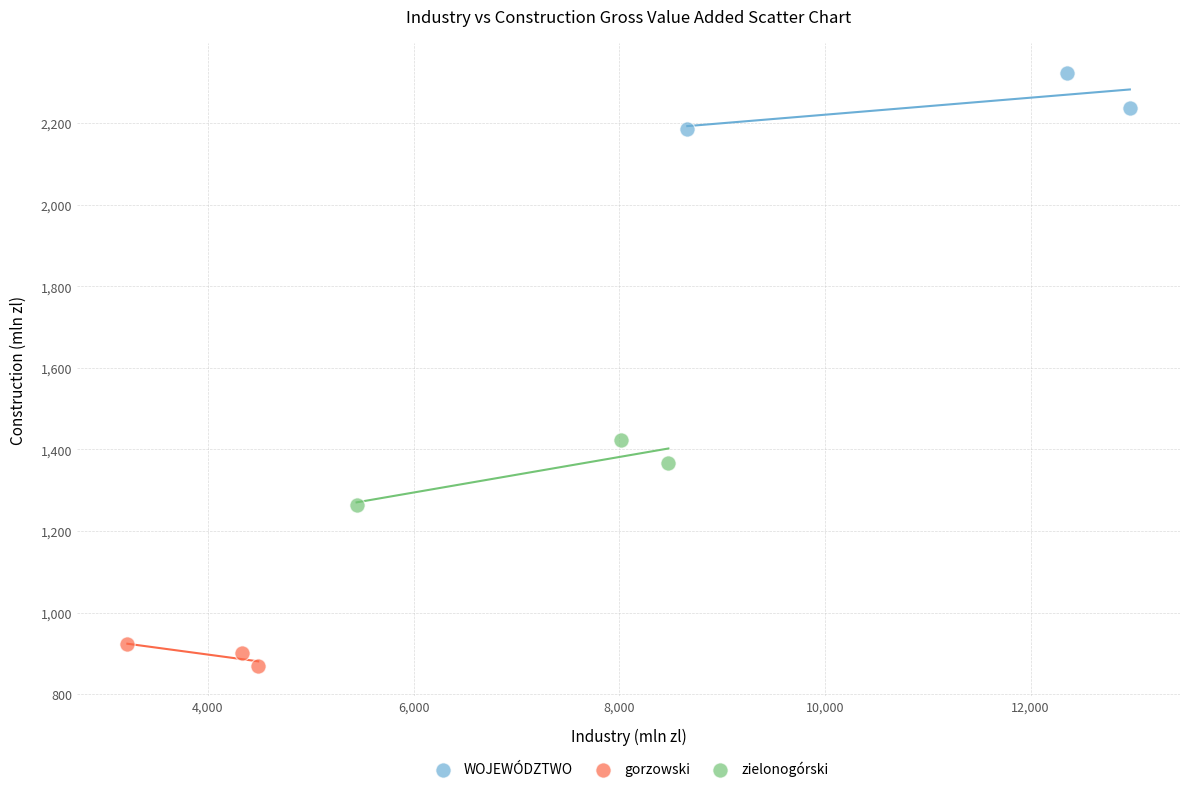

What are all the series names shown in the legend?

WOJEWÓDZTWO, gorzowski, zielonogórski